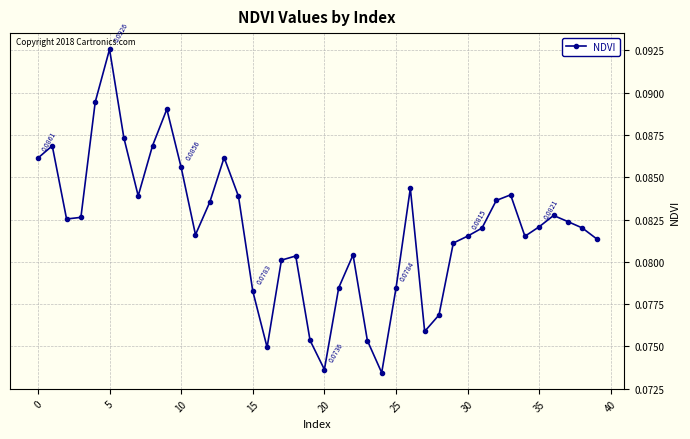

What is the sum of all values?

3.3